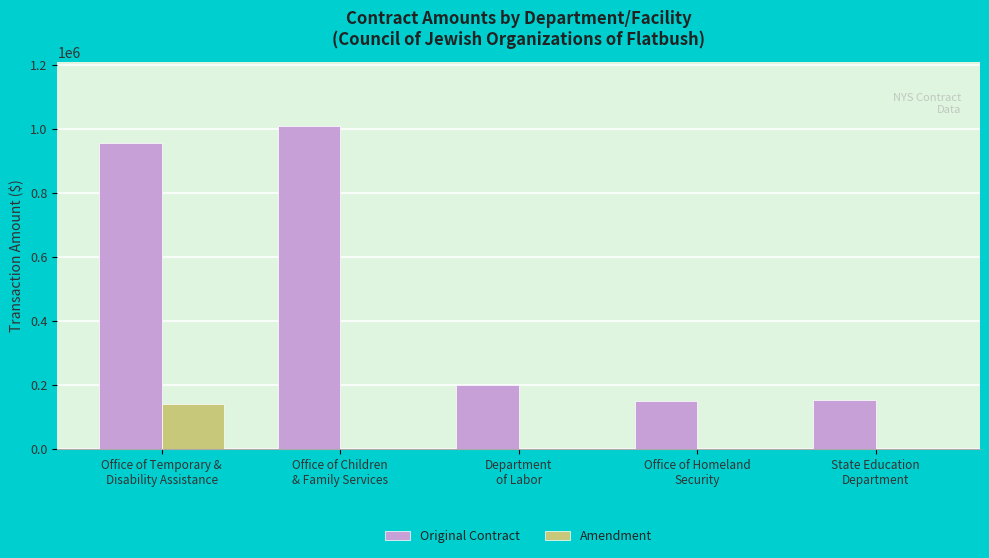

What is the highest value of the Original Contract series?

1008087